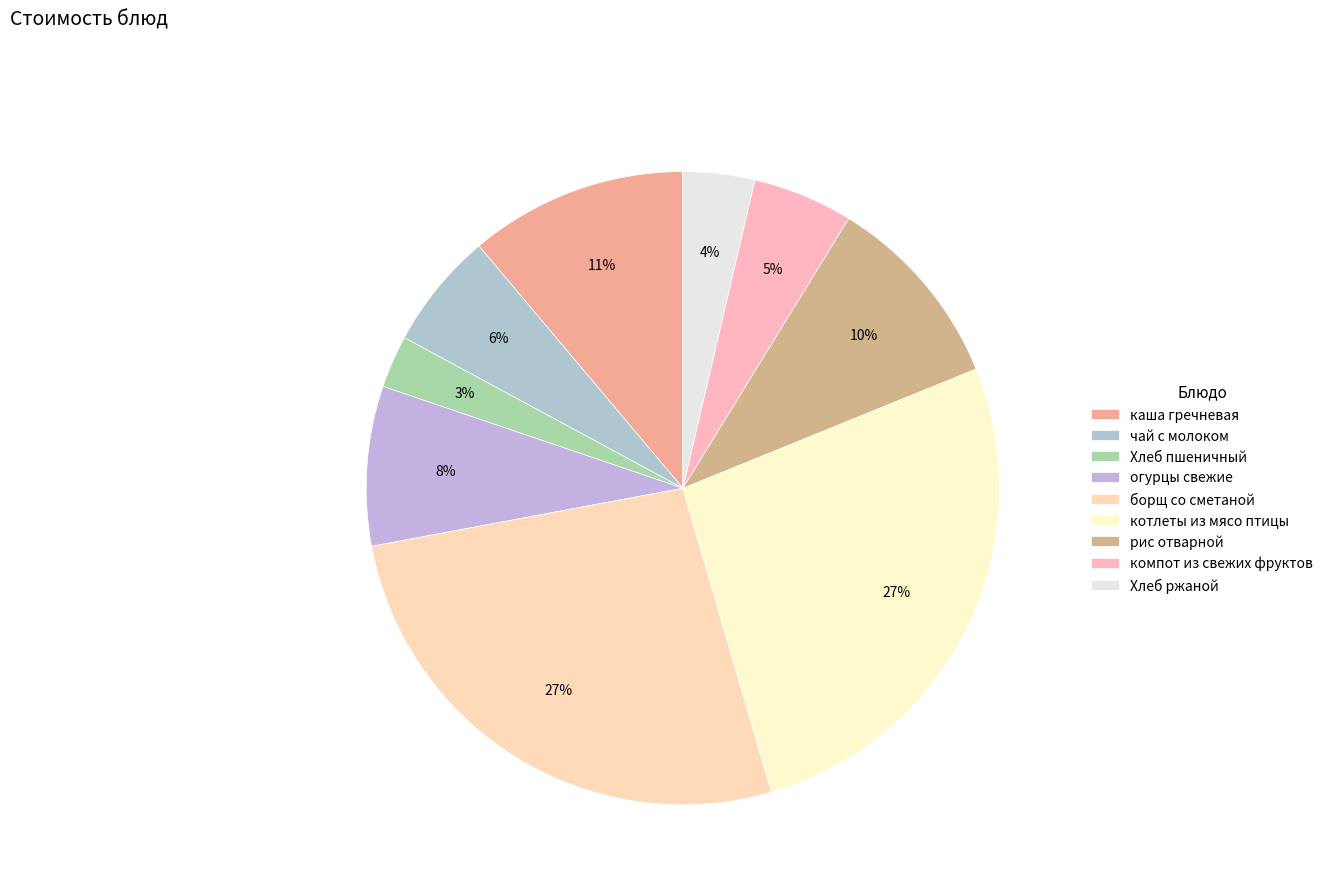

To the nearest percent, what is the average slice percentage?

11%